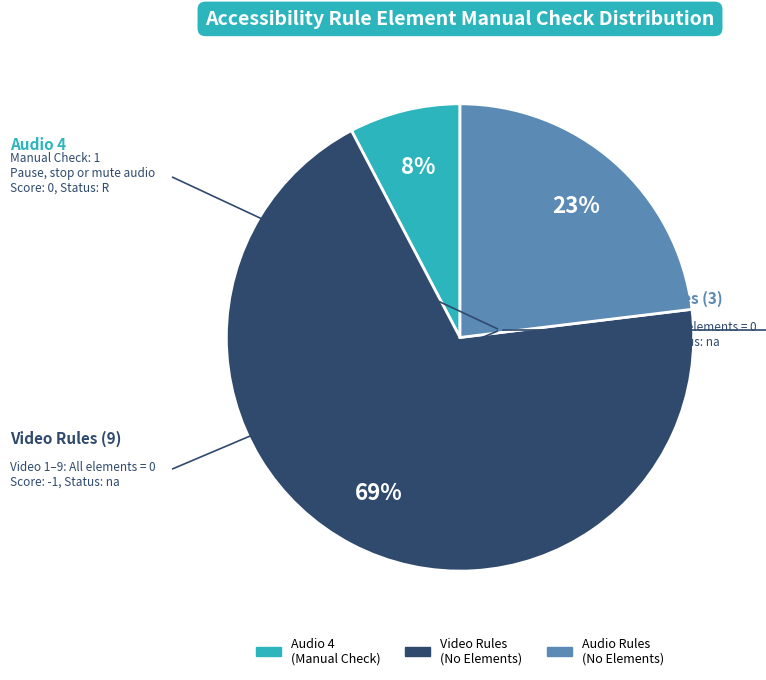

To the nearest percent, what is the average slice percentage?

33%